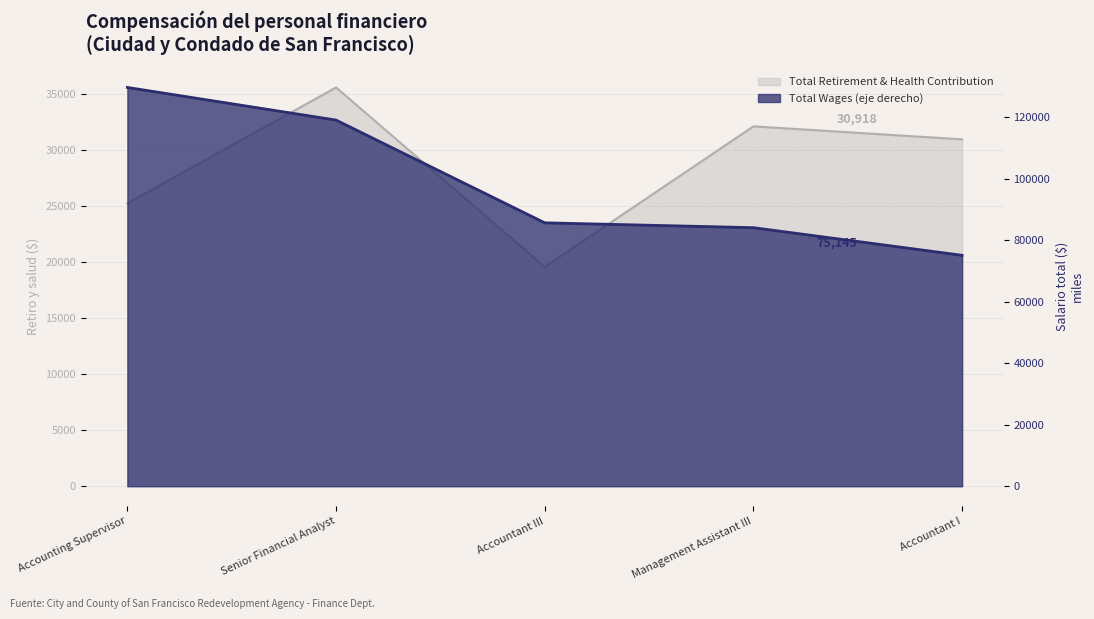

Is it true that Total Wages equals 48676 at Management Assistant III?

False